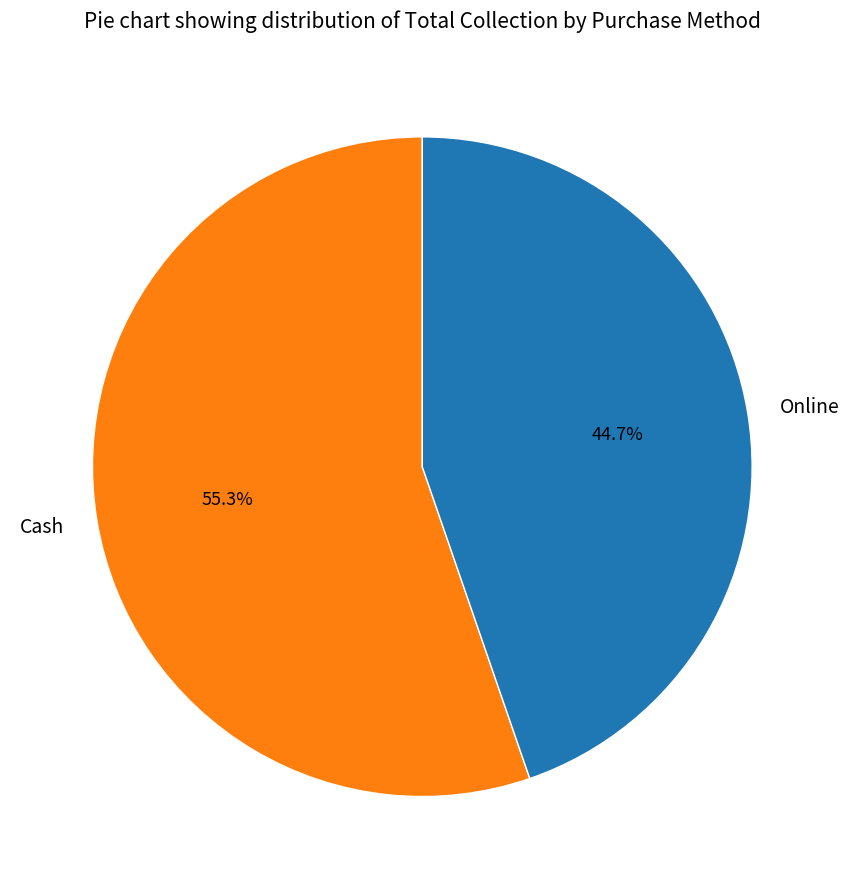

What percentage is the Online slice, to the nearest percent?

45%